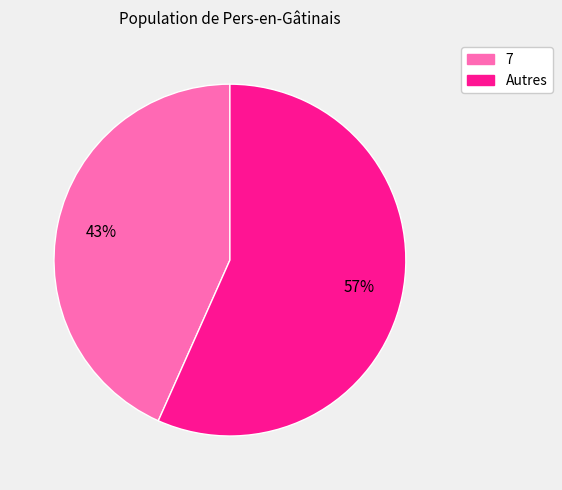

Does 7 account for over 50% of the chart?

No